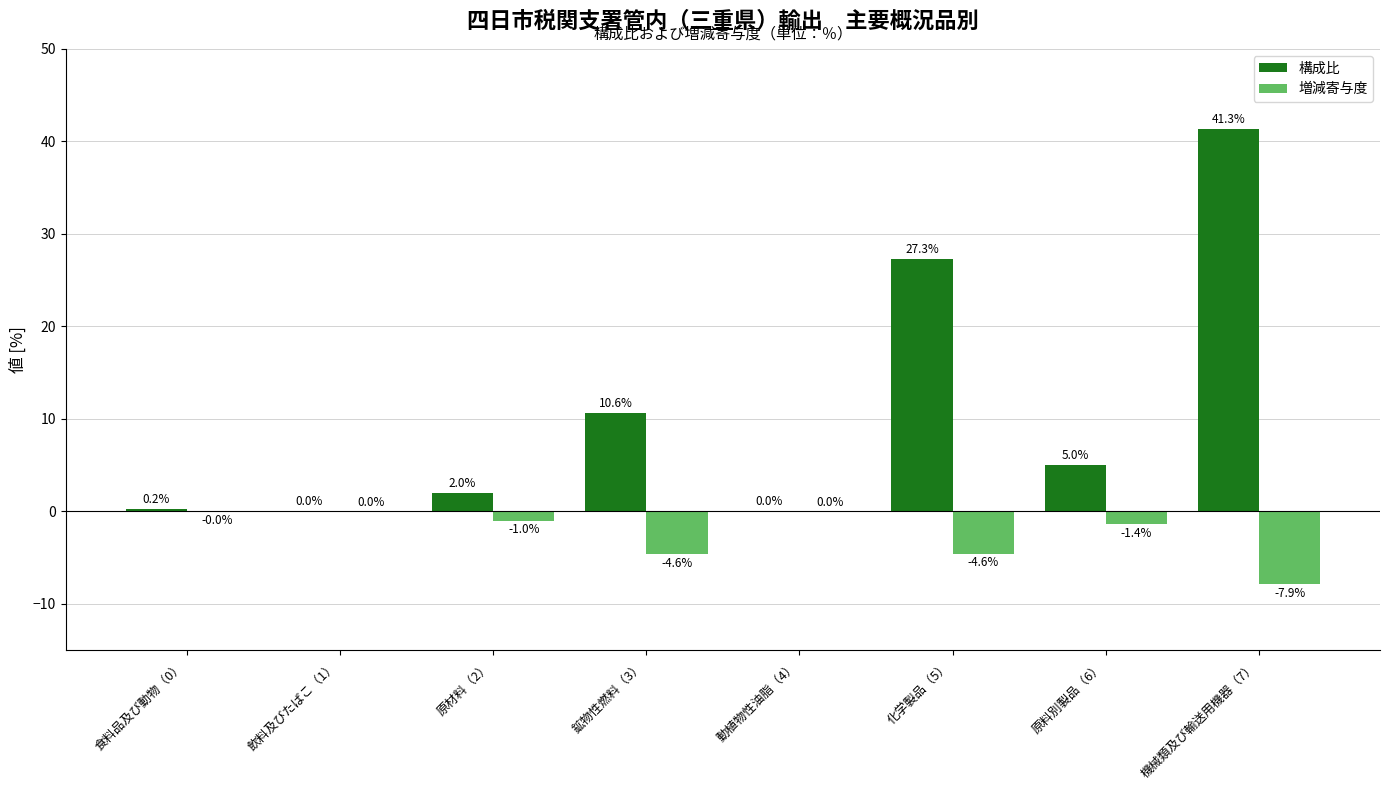

The value of 増減寄与度 at 鉱物性燃料（3） is -4.6. True or false?

True